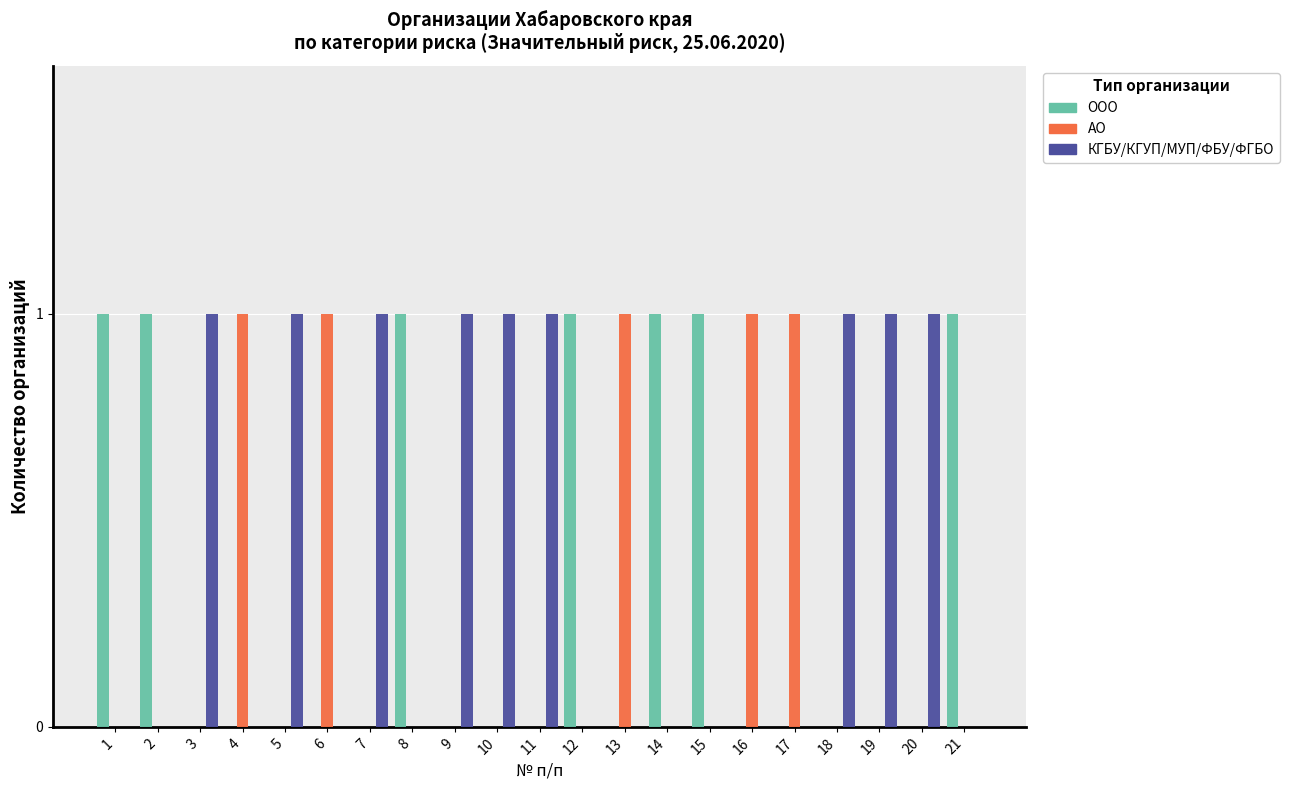

What is the maximum value shown in the chart?

1